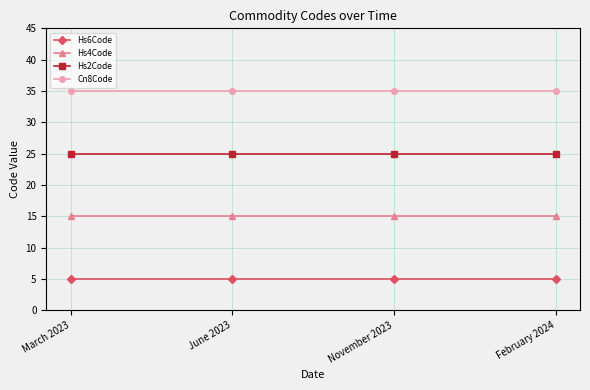

What is the difference between the highest and lowest values at November 2023?

30